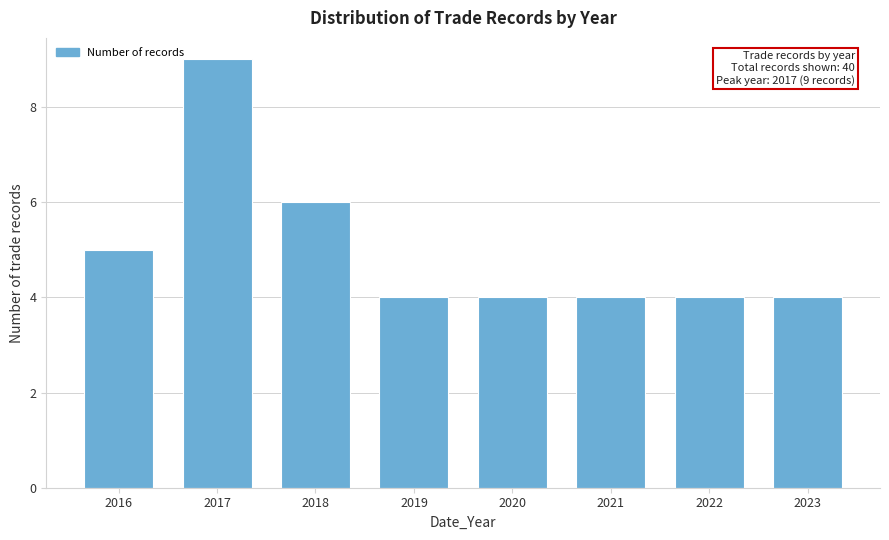

Reading left to right, what are all the values shown in this chart?

2016=5	2017=9	2018=6	2019=4	2020=4	2021=4	2022=4	2023=4